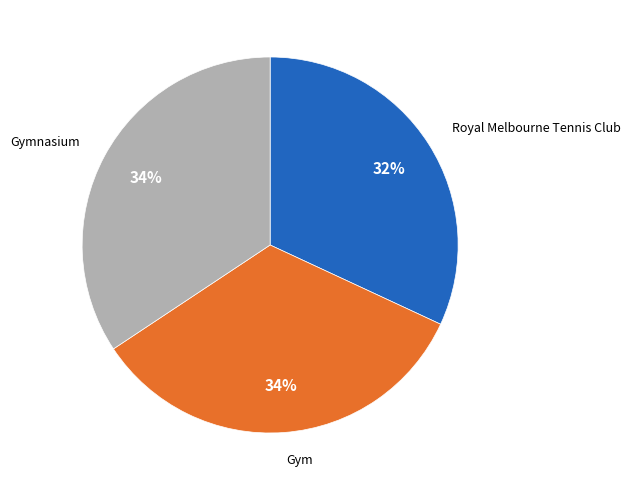

Does any single category account for the majority?

No